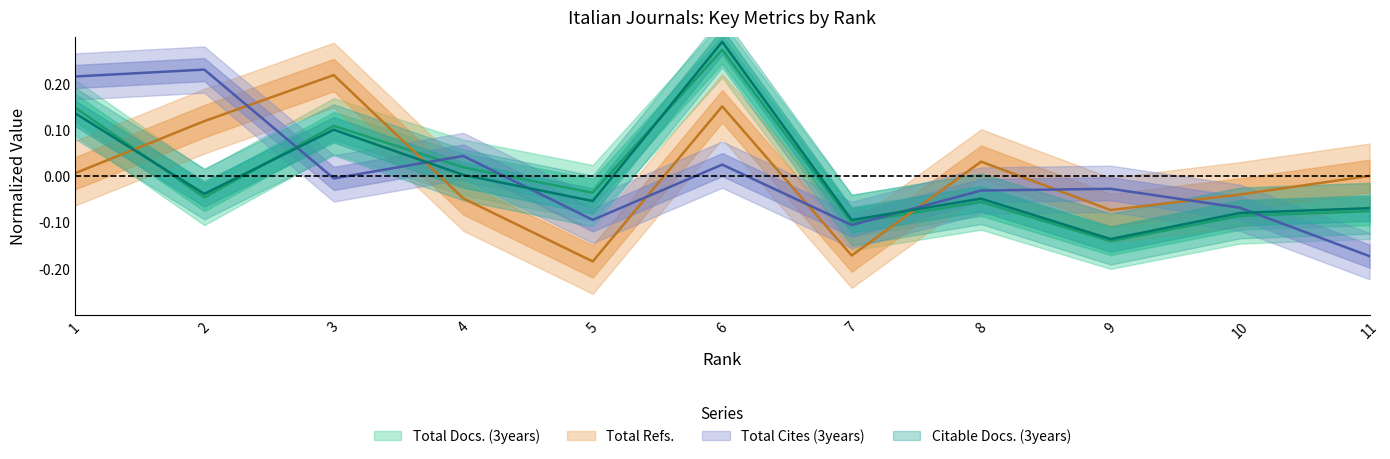

How many values in the Total Refs. series exceed 0?

5